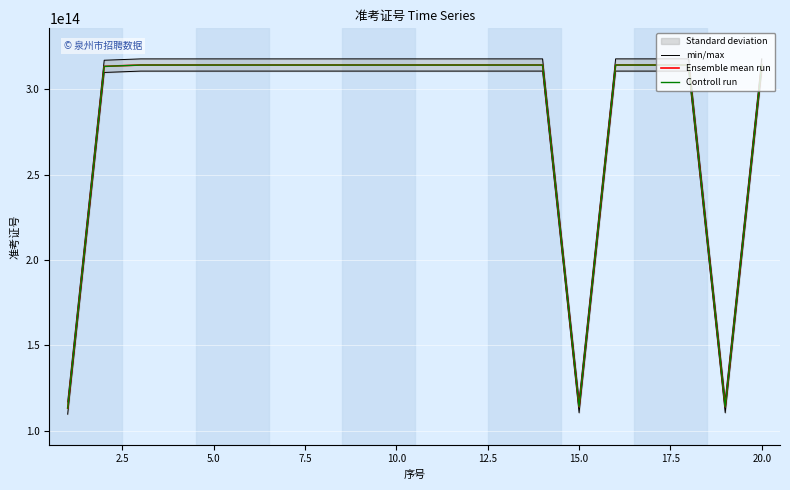

True or false: Controll run and Ensemble mean run cross at least once.

False